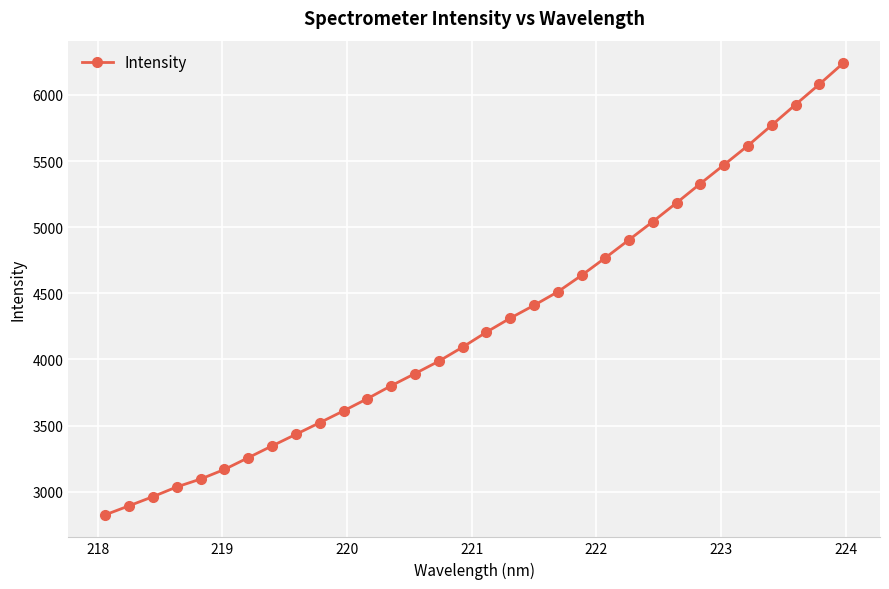

What is the smallest value displayed?

2825.0